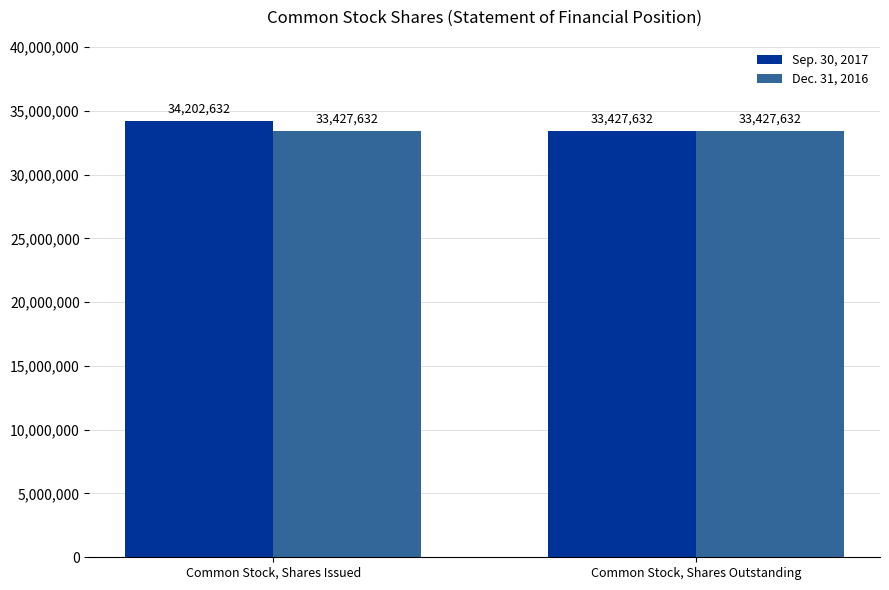

What is the label of the 1st bar from the right?

Common Stock, Shares Outstanding